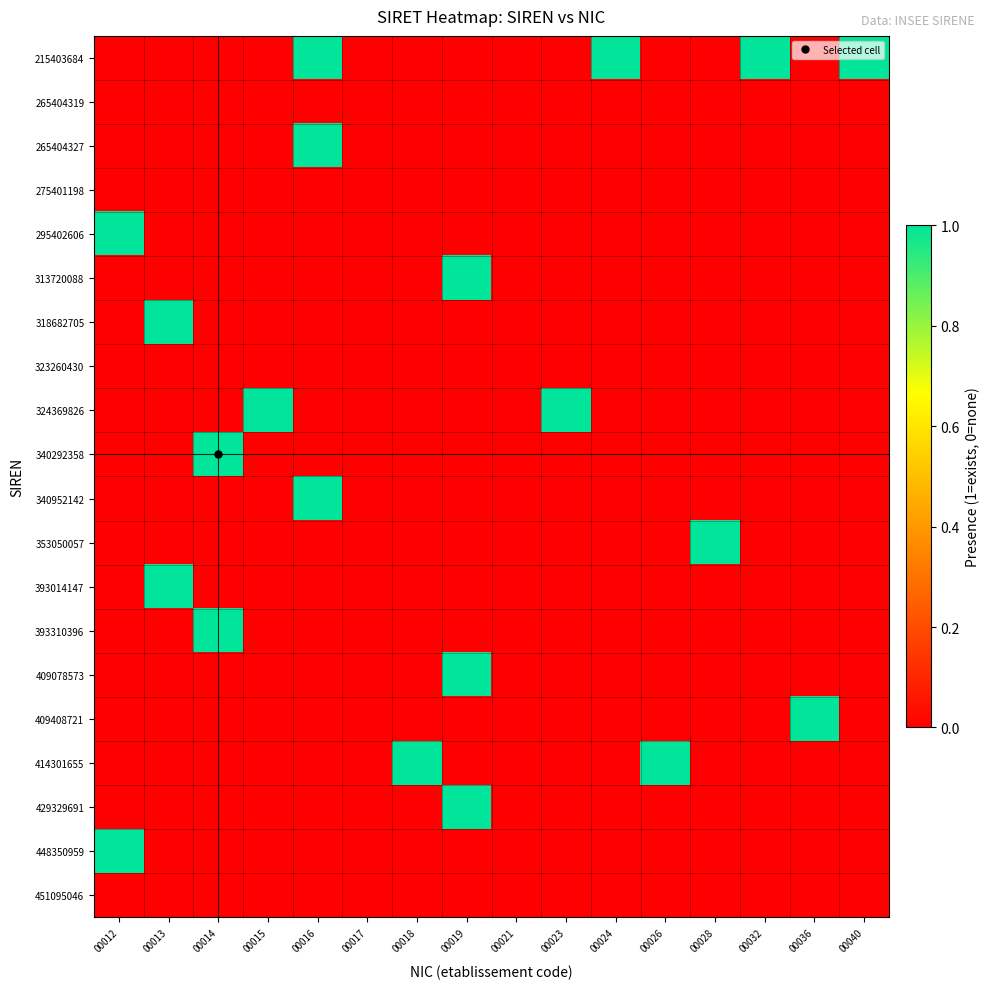

Between 00014 and 00018, which series saw the biggest shift?

340292358